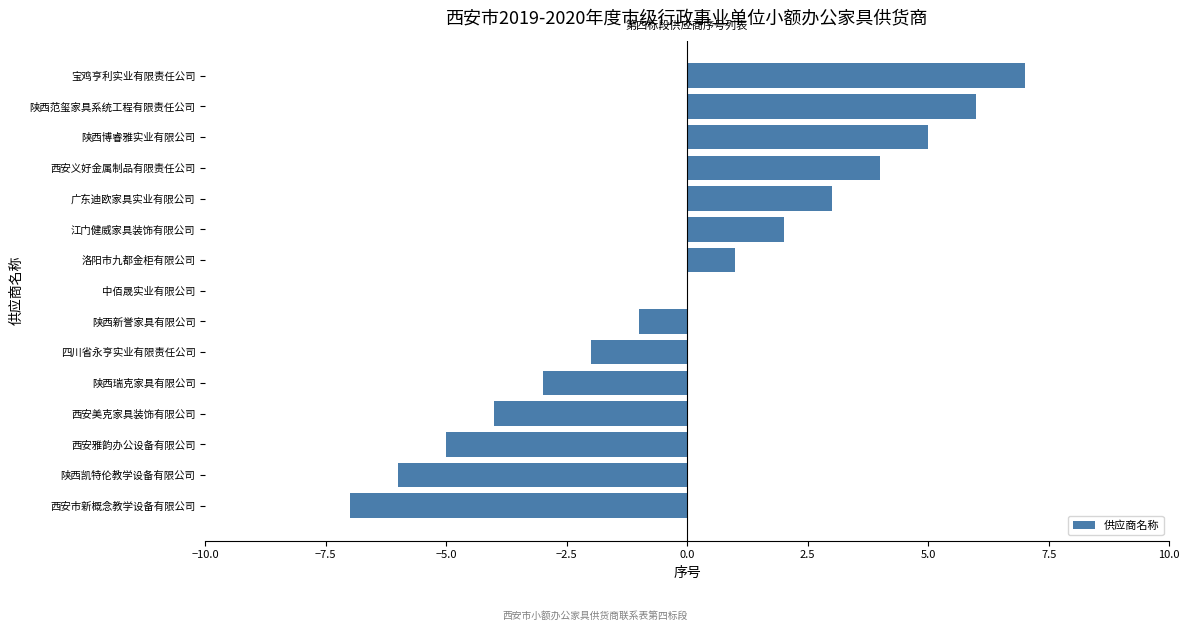

True or false: the data shows -2 at 西安美克家具装饰有限公司.

False